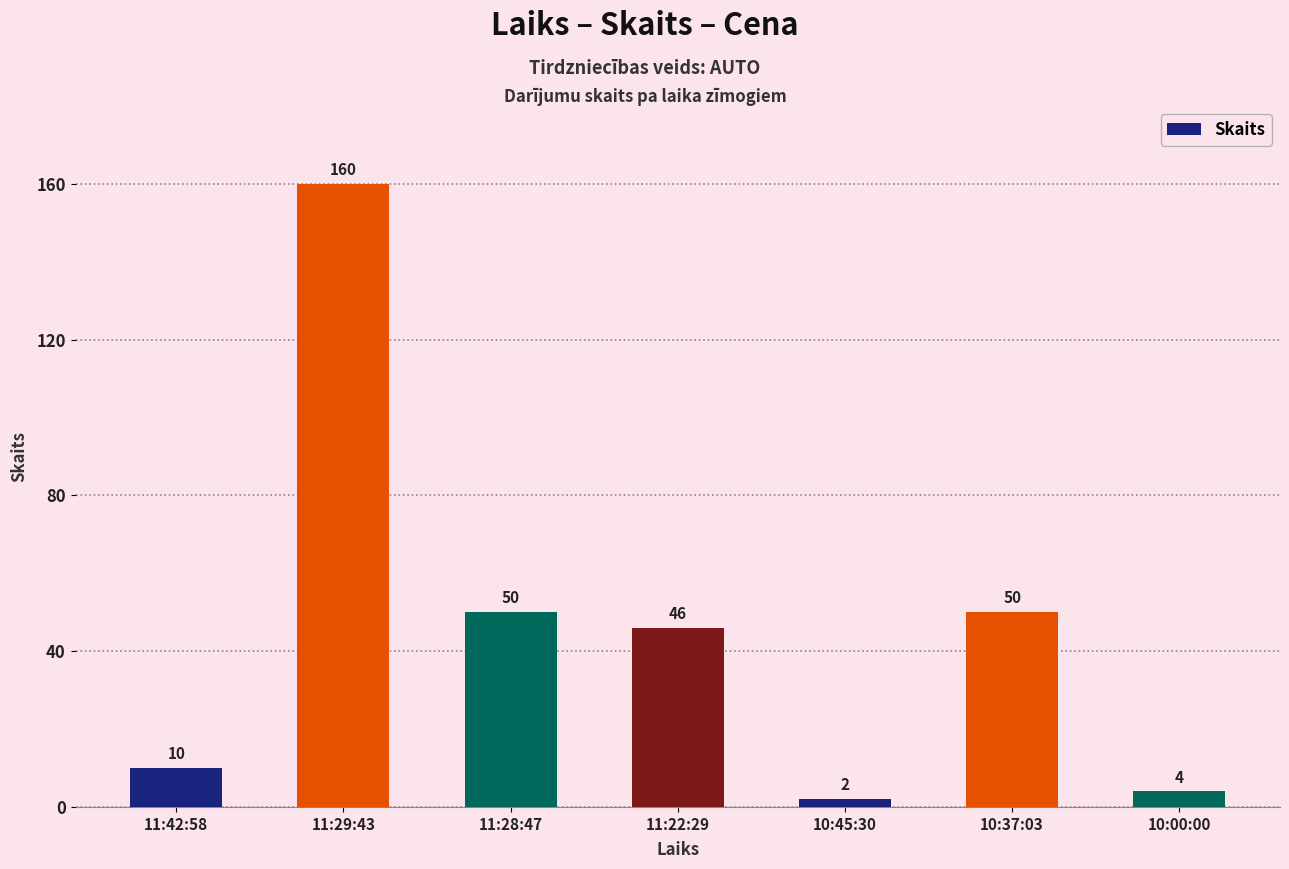

What is the difference between the second highest and second lowest values?

46